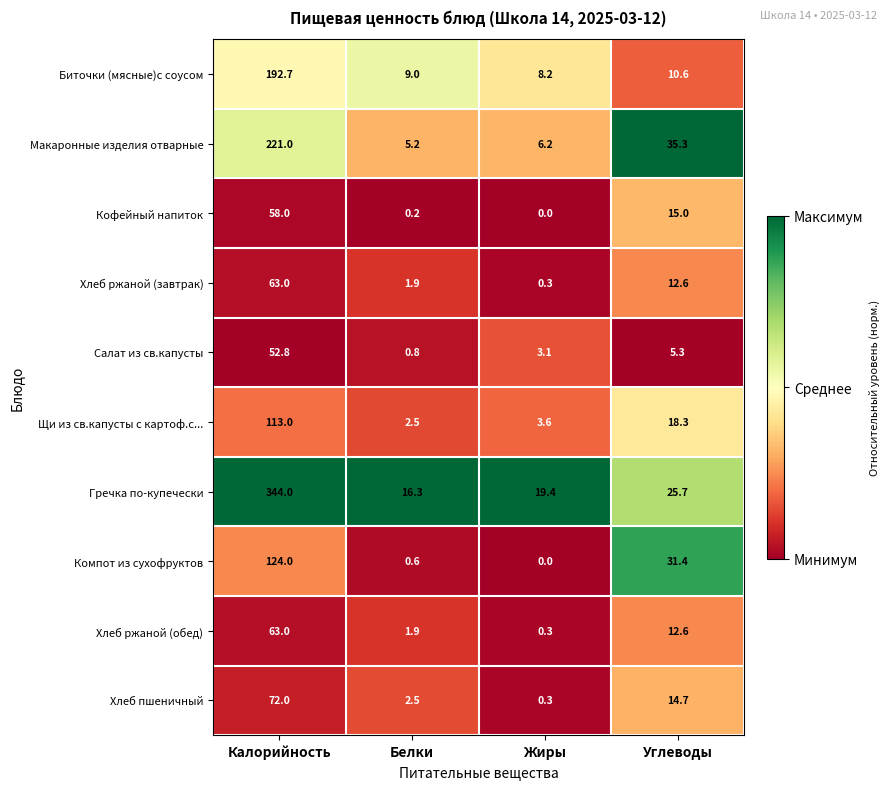

The value of Салат из св.капусты at Калорийность is 52.8. True or false?

True